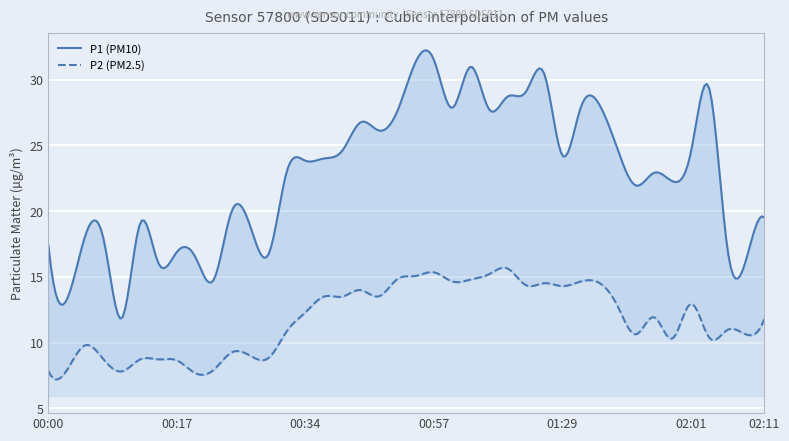

What is the label of the 10th point from the left?

00:22